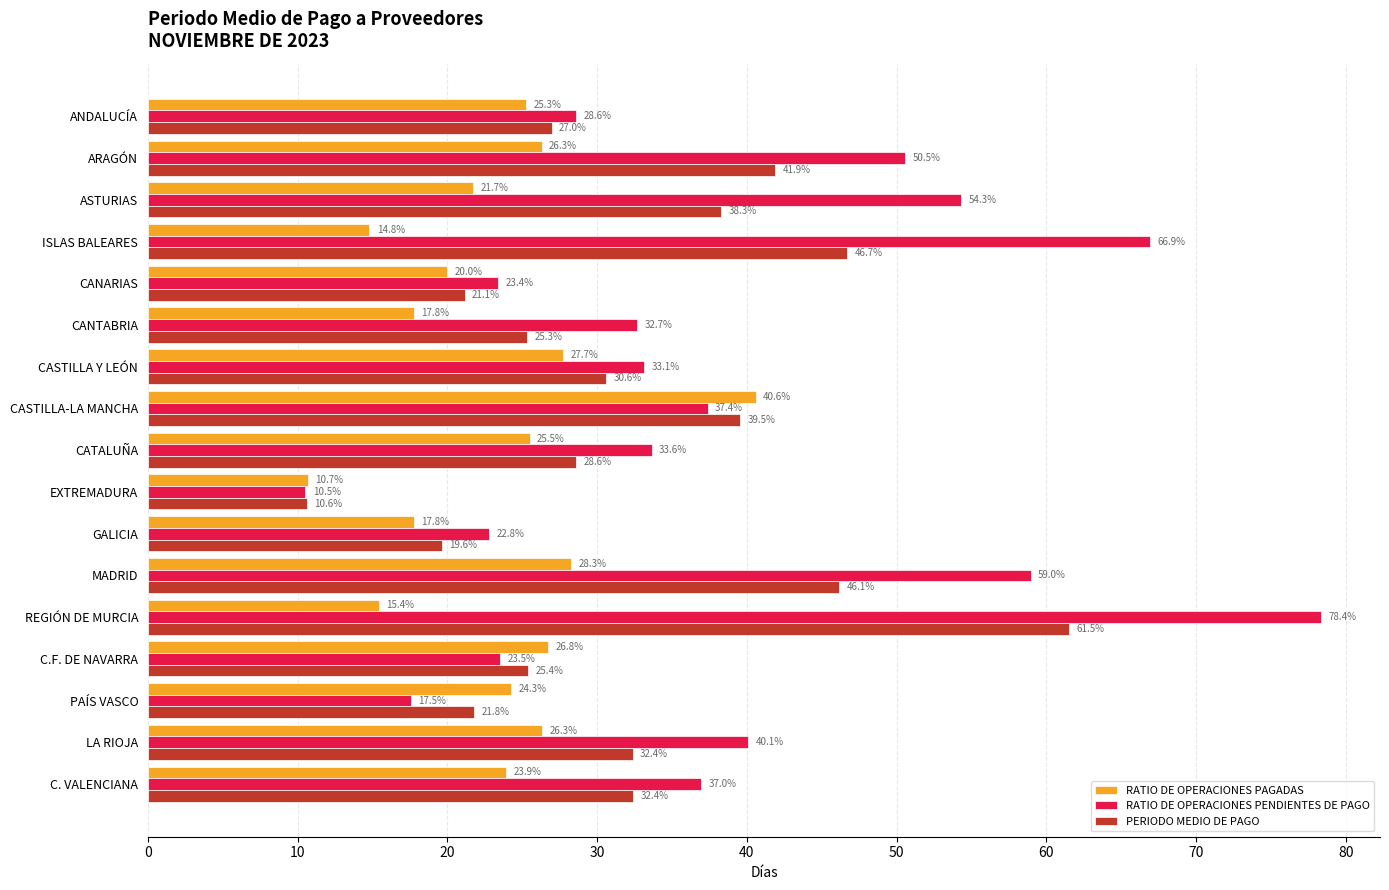

How many categories are shown in the chart?

17